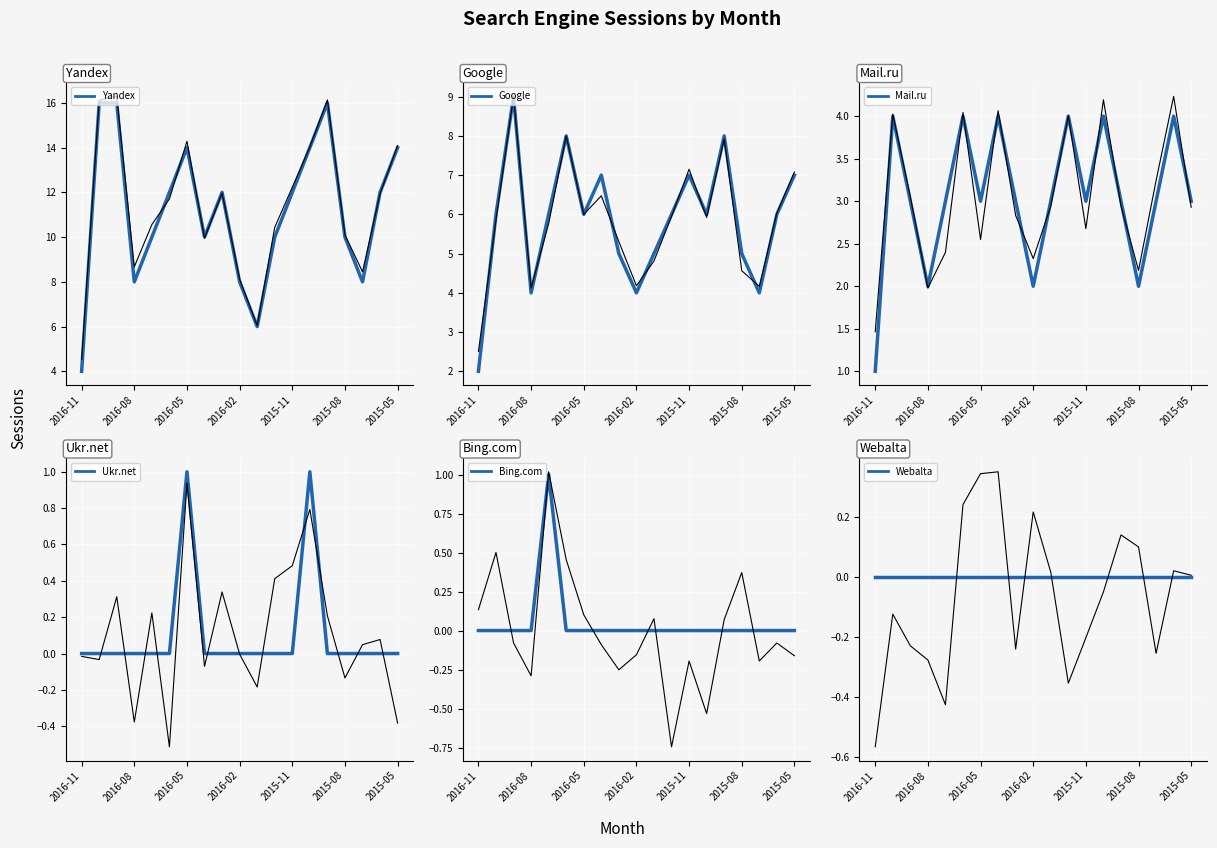

What are all the series names shown in the legend?

Yandex, Google, Mail.ru, Ukr.net, Bing.com, Webalta